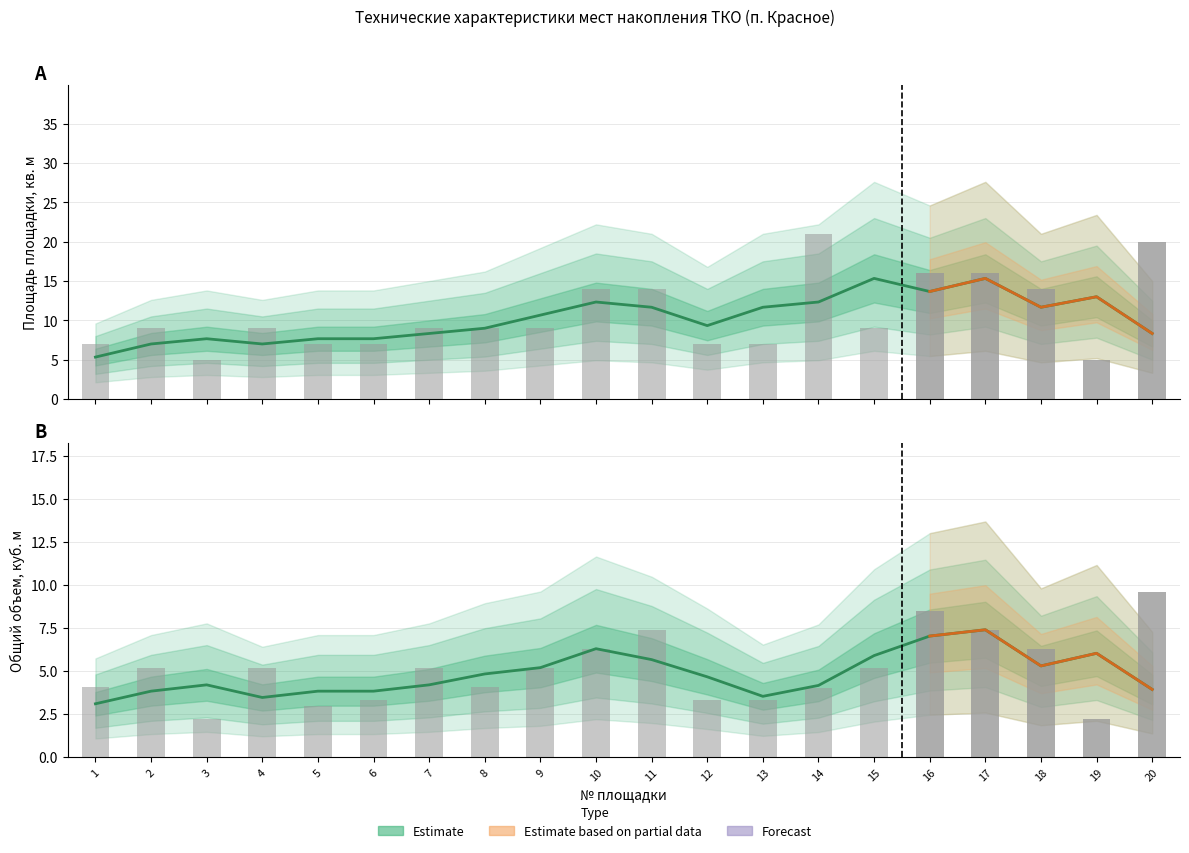

Which has a higher value, 18 or 10?

18